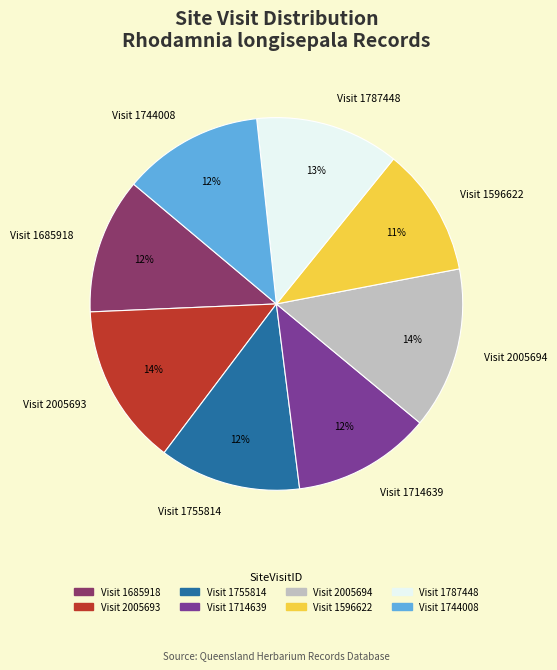

Between Visit 1596622 and Visit 2005693, which is larger?

Visit 2005693